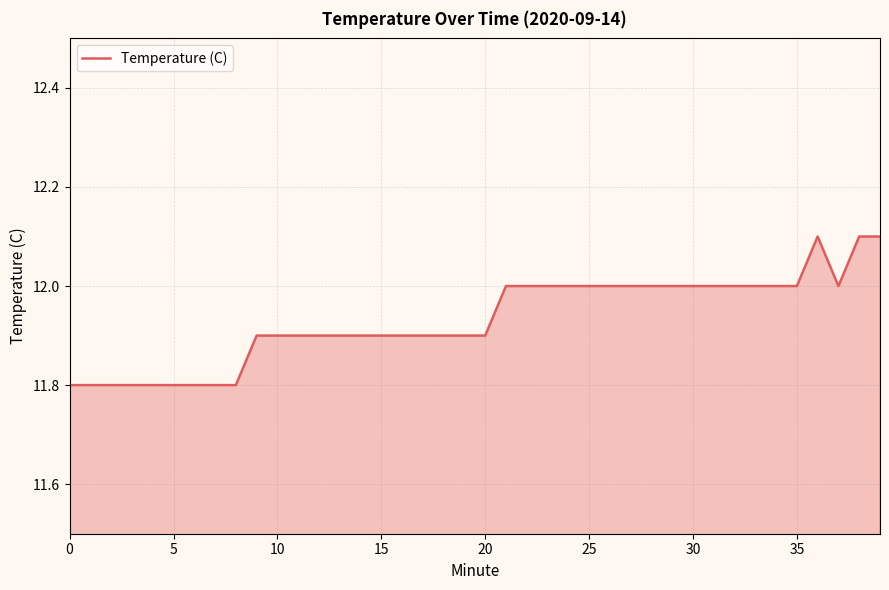

What is the smallest value displayed?

11.8